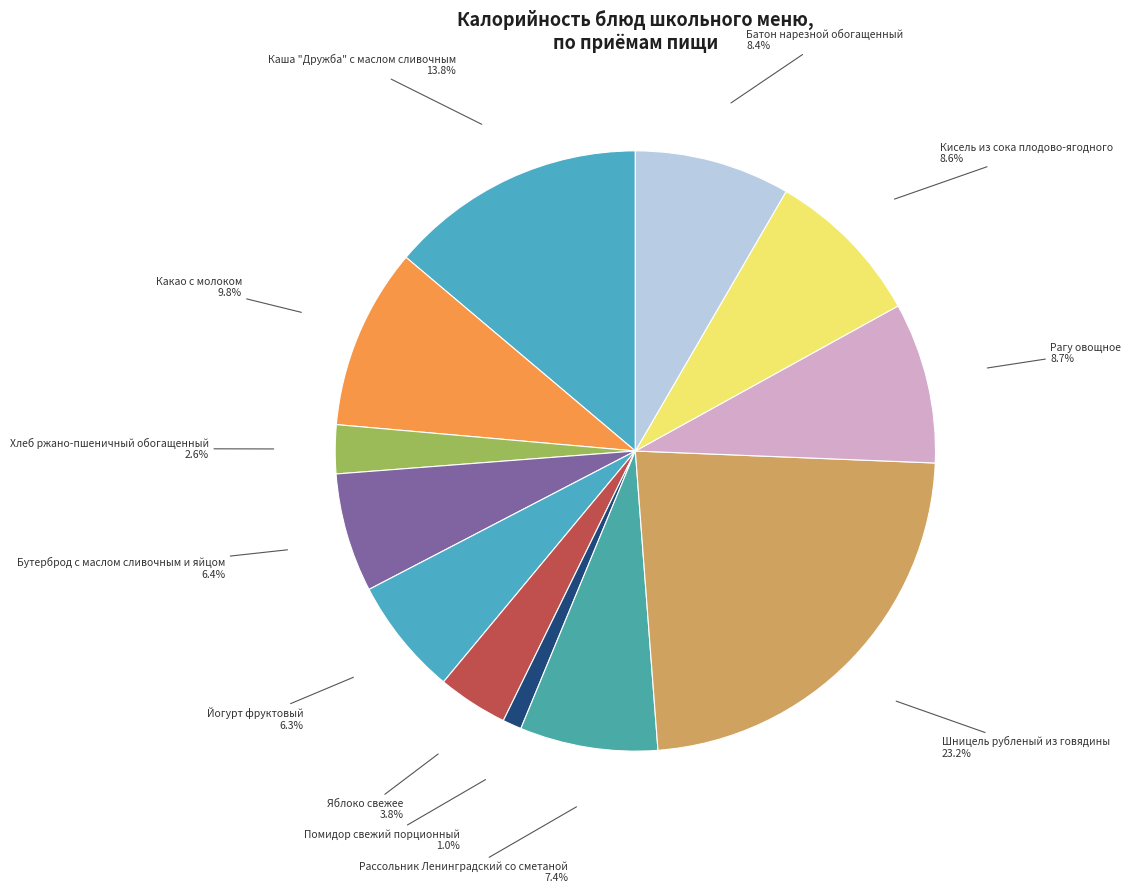

Is there any slice that represents more than half of the pie?

No